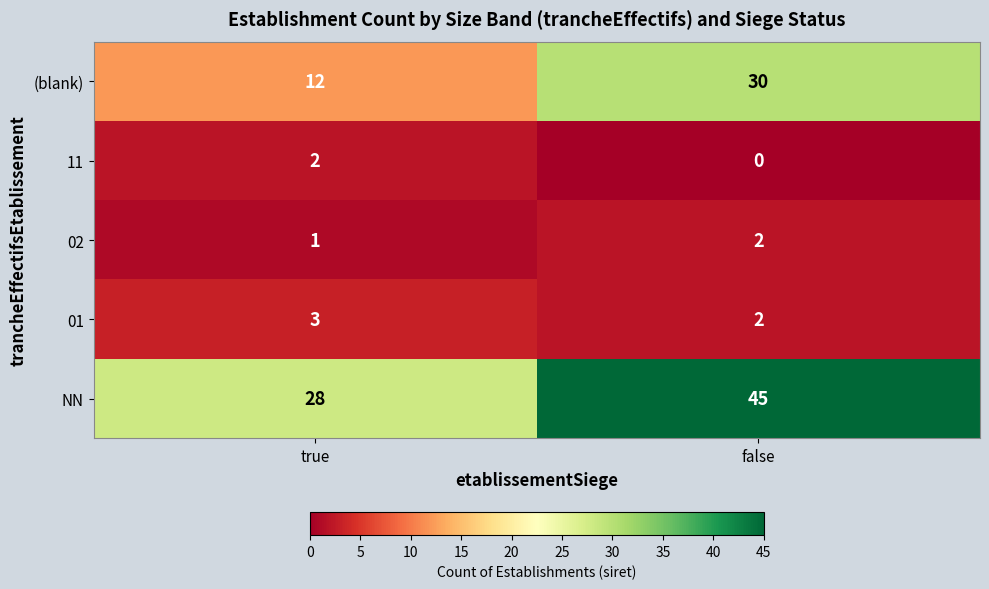

At which label does NN reach its minimum?

true